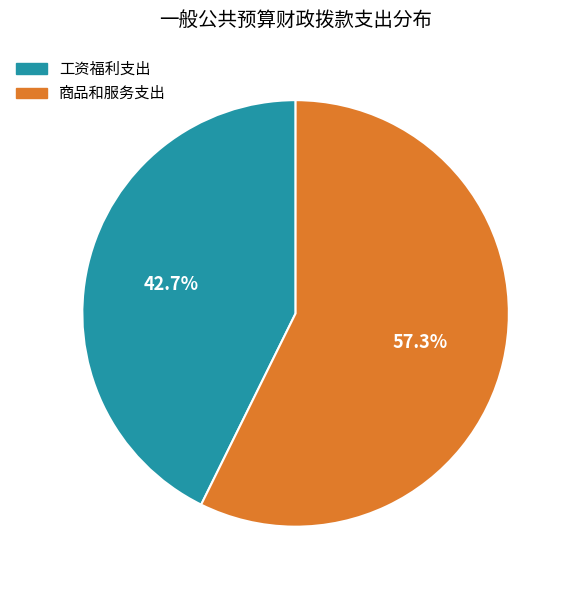

True or false: 工资福利支出 accounts for 56% of the total.

False